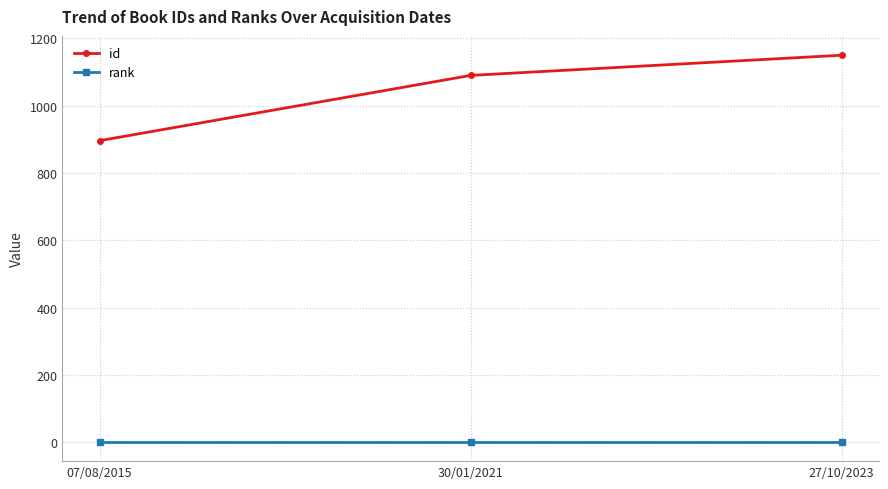

At which category is the sum across all series the highest?

27/10/2023